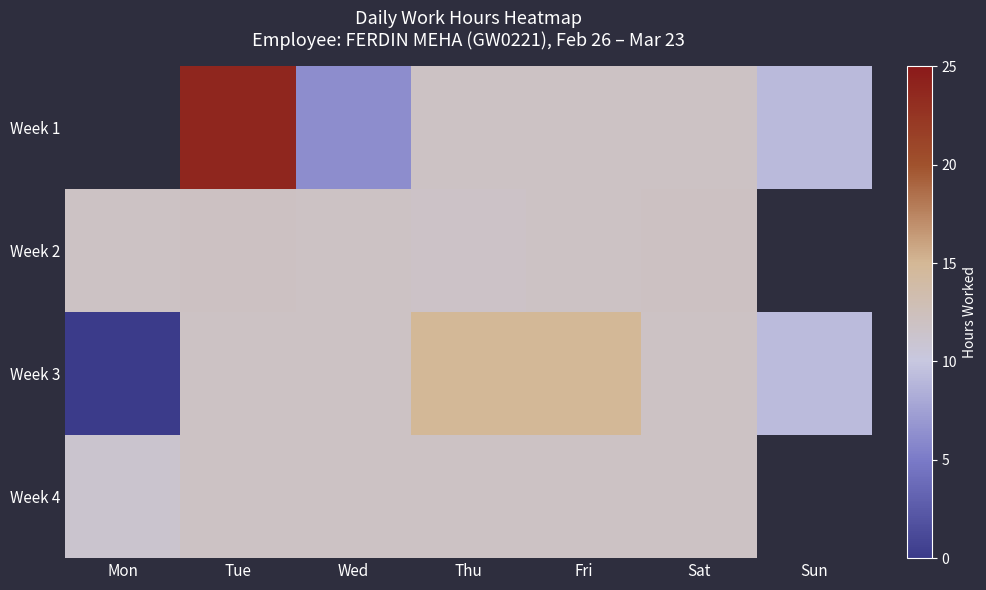

What is the average value of the Week 3 series?

10.7